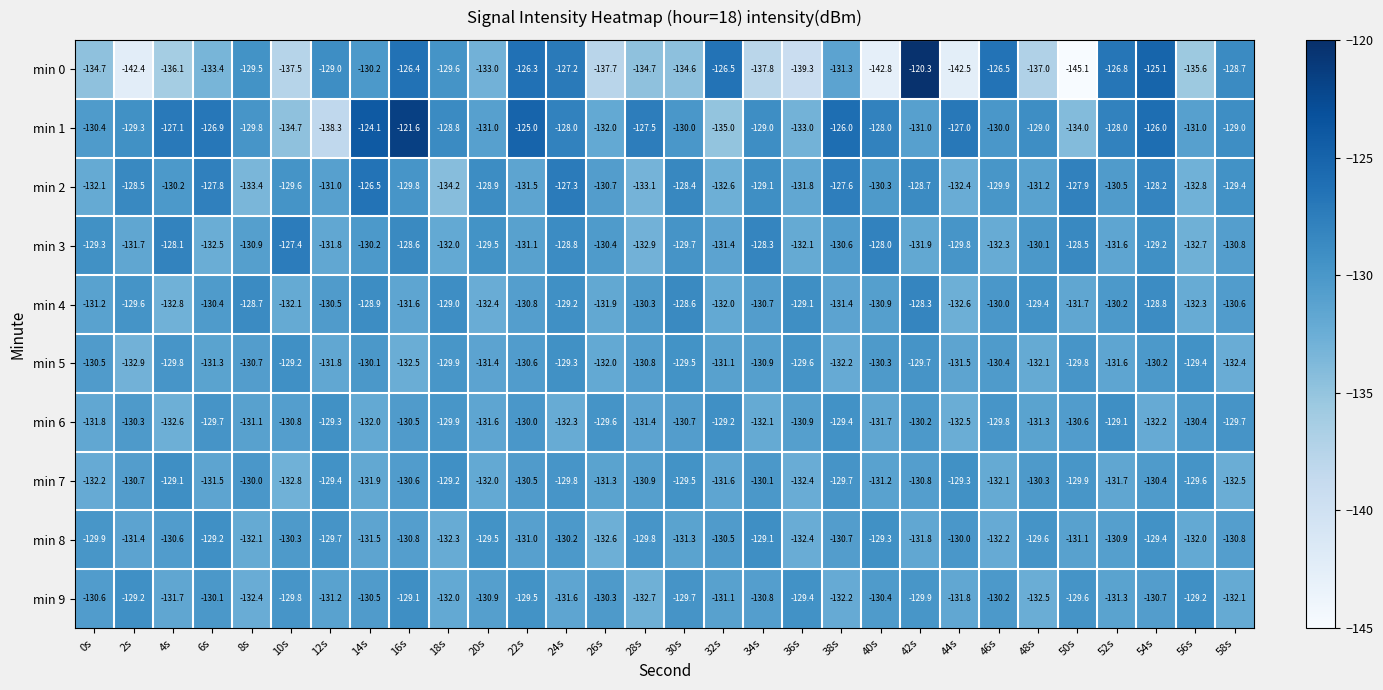

What is the difference between the second highest and second lowest values in the min 9 series?

3.3